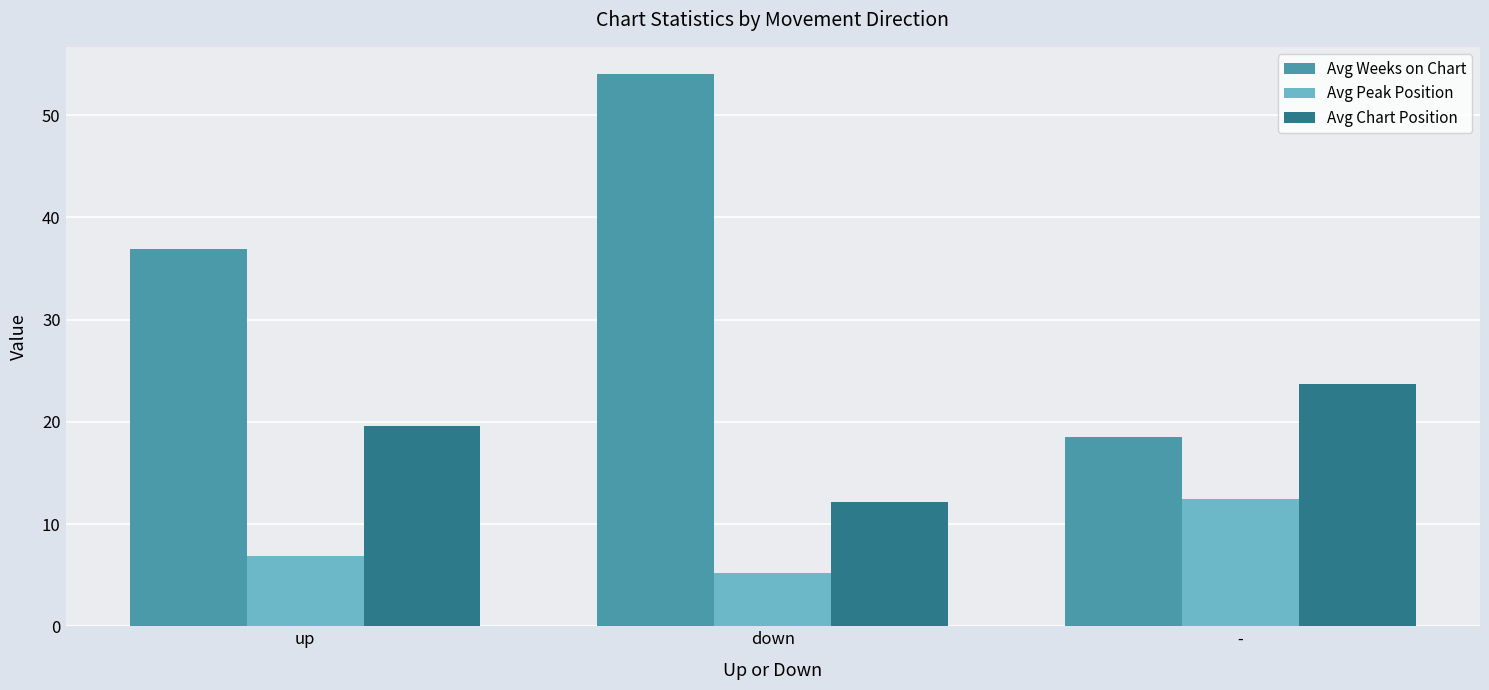

Which series has the widest spread of values?

Avg Weeks on Chart